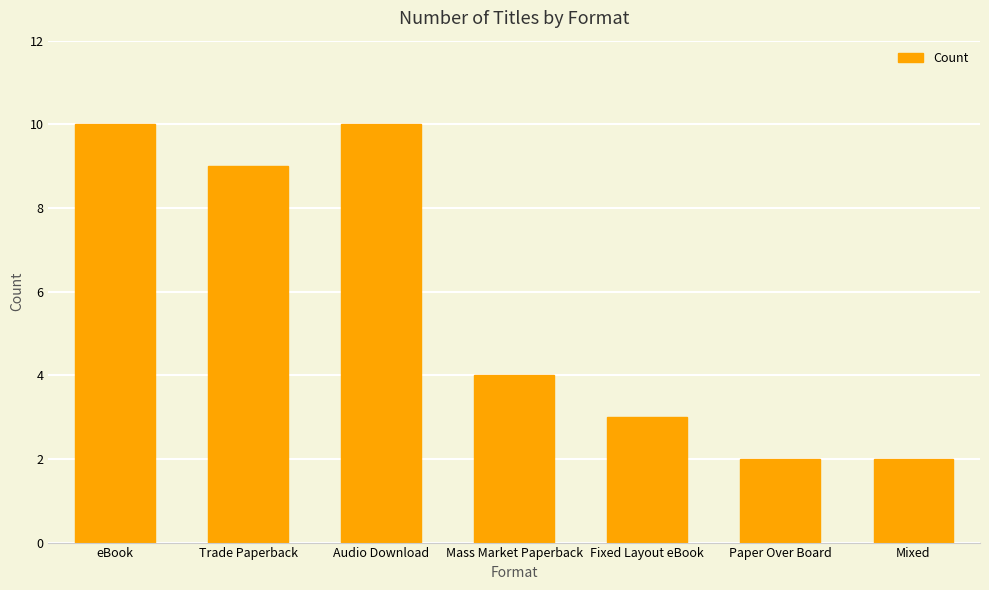

What is the value of the 1st bar from the left?

10